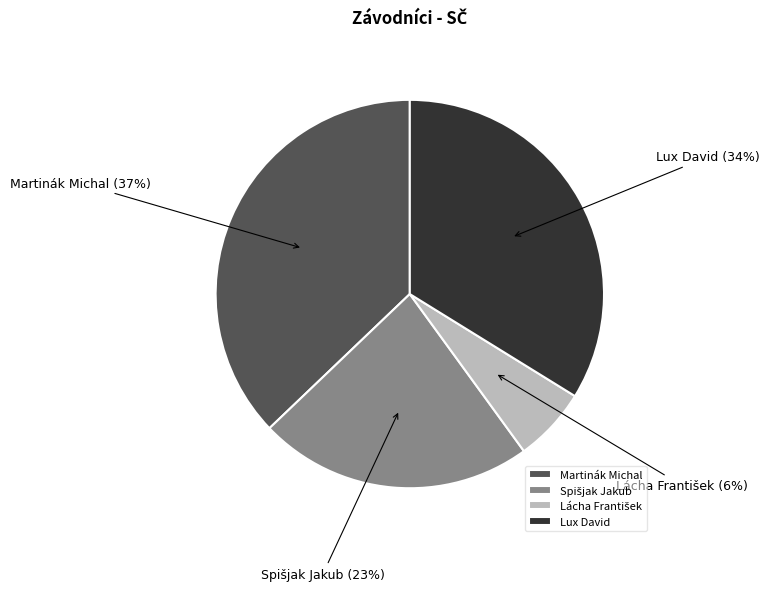

To the nearest percent, what is the difference between the largest and smallest slice percentages?

31%